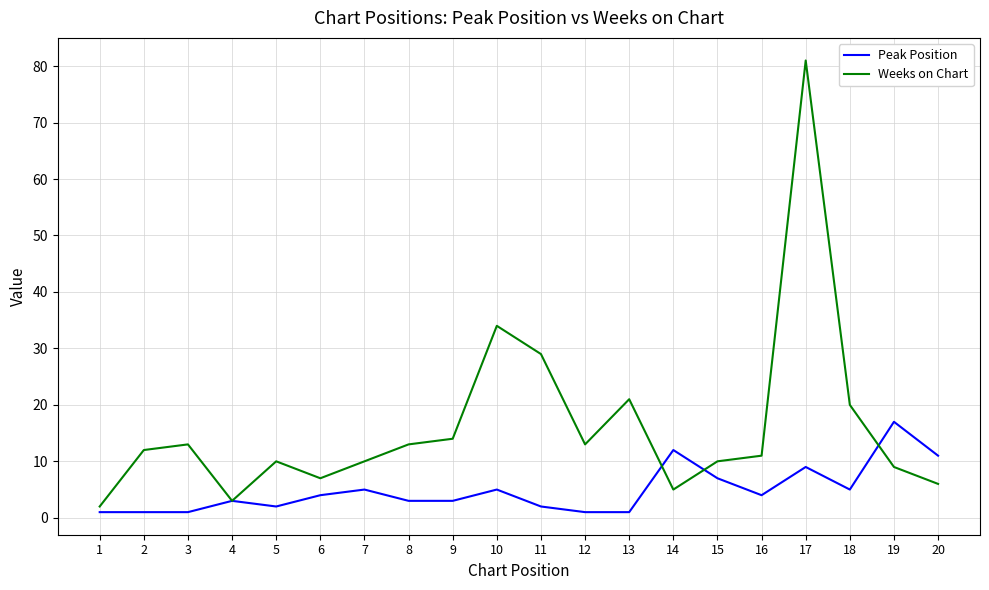

True or false: Peak Position and Weeks on Chart cross at least once.

True